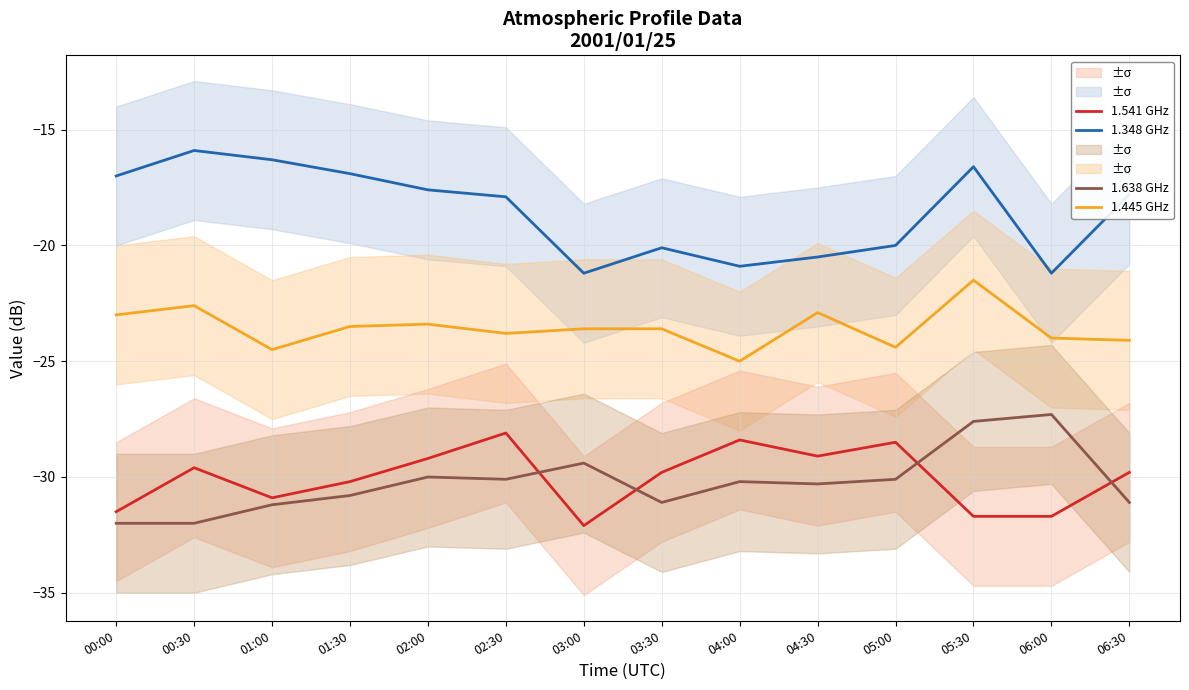

Where is the first local minimum for 1.541 GHz?

01:00